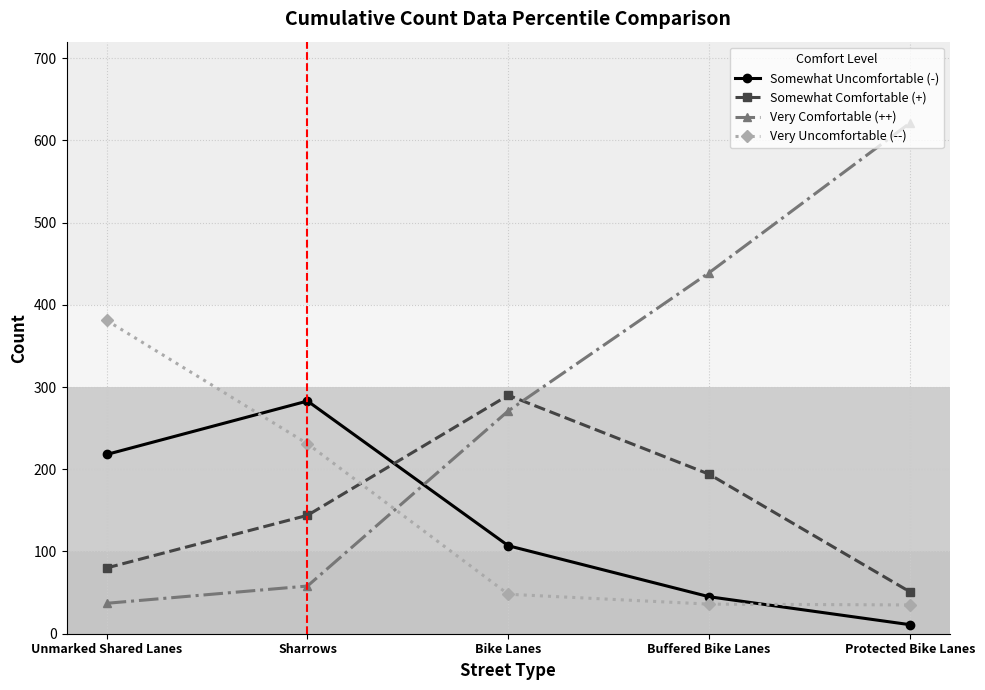

What is the total value across all series at Sharrows?

716